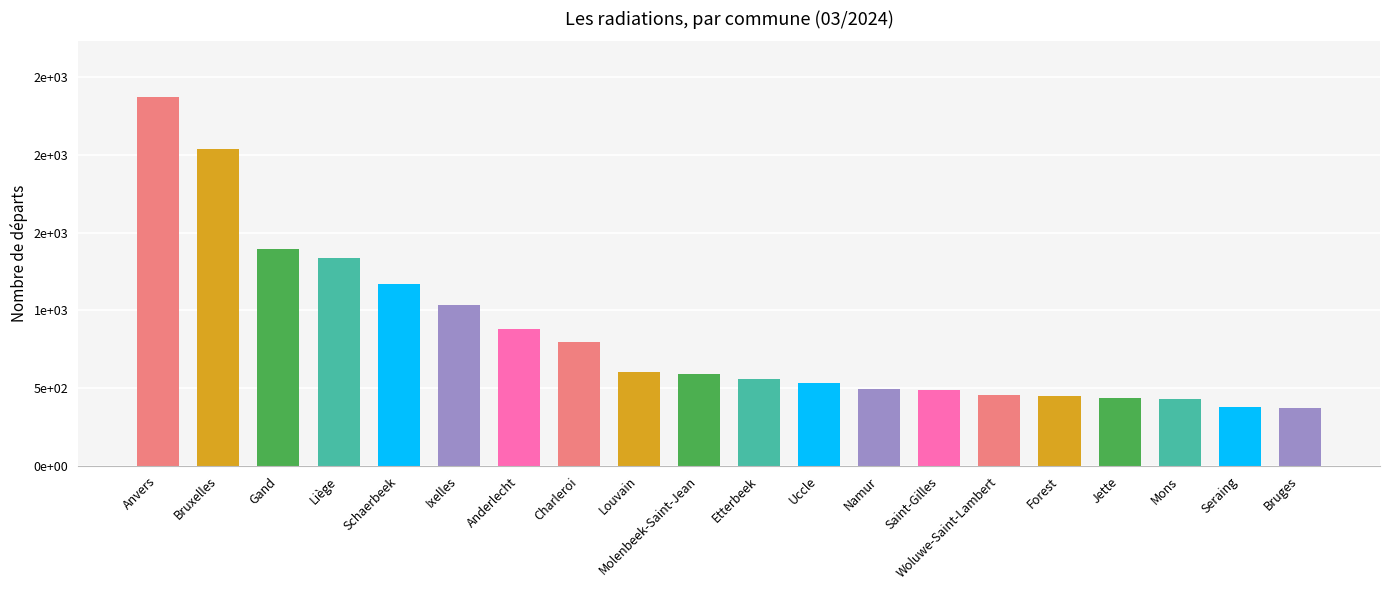

Reading left to right, transcribe all the data shown in this chart.

2374	2040	1394	1336	1170	1037	877	799	606	592	556	534	496	487	453	452	433	429	381	374